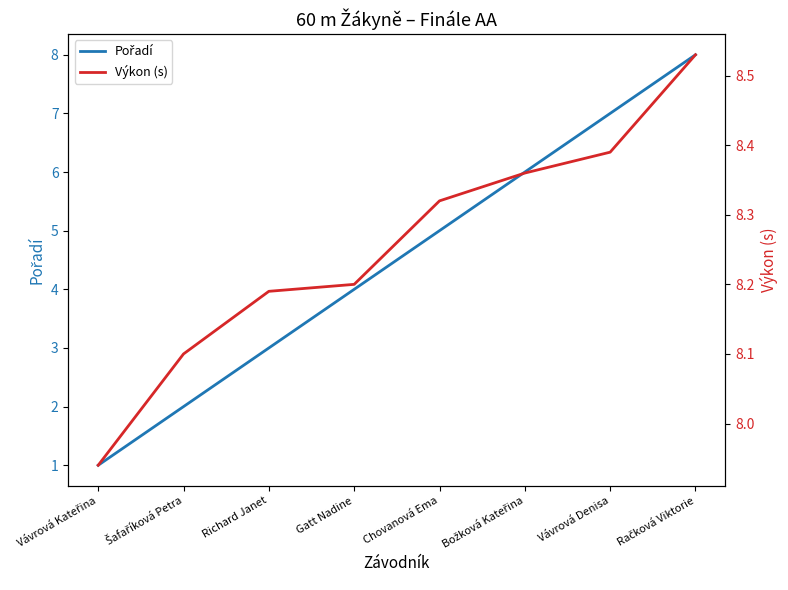

What value does the Pořadí series have at Vávrová Denisa?

7.0